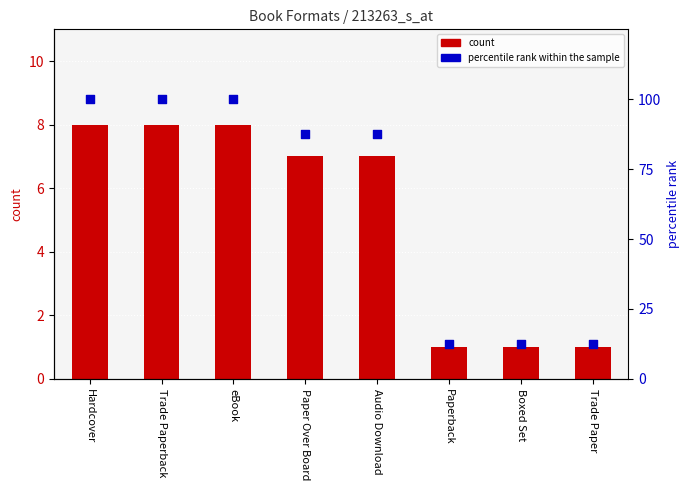

At how many categories does at least one series exceed 4?

8